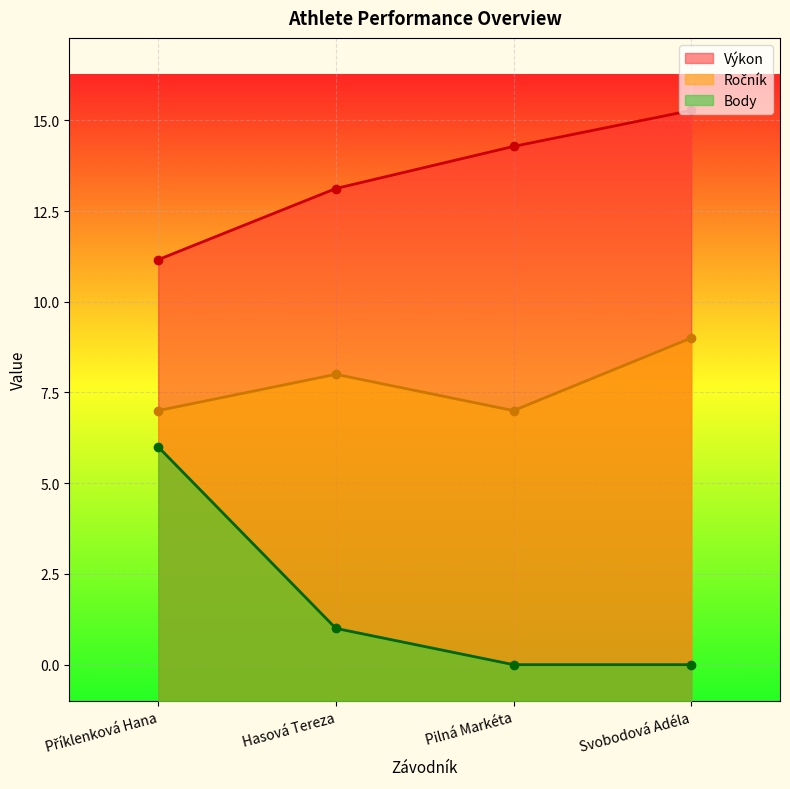

What is the label of the 1st point from the left?

Příklenková Hana